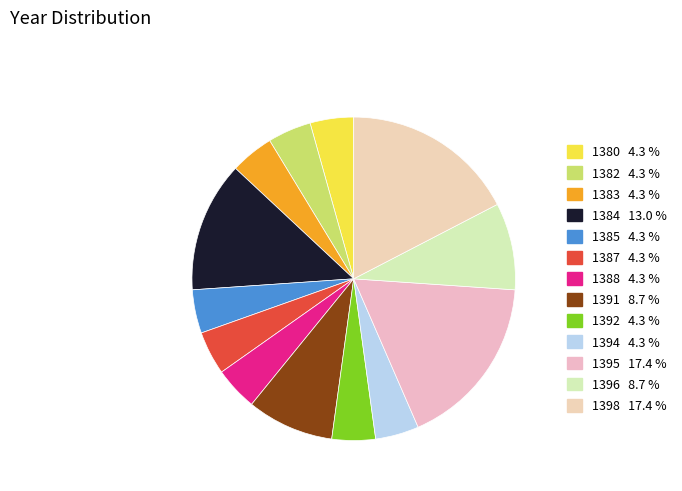

How many slices are in this pie chart?

13